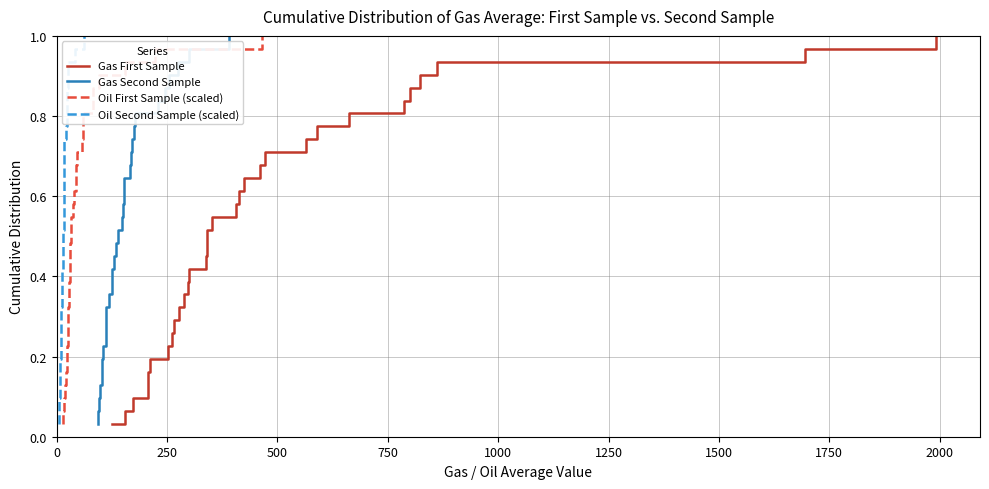

What is the difference between the maximum and minimum values in the Oil First Sample (scaled) series?

1.0